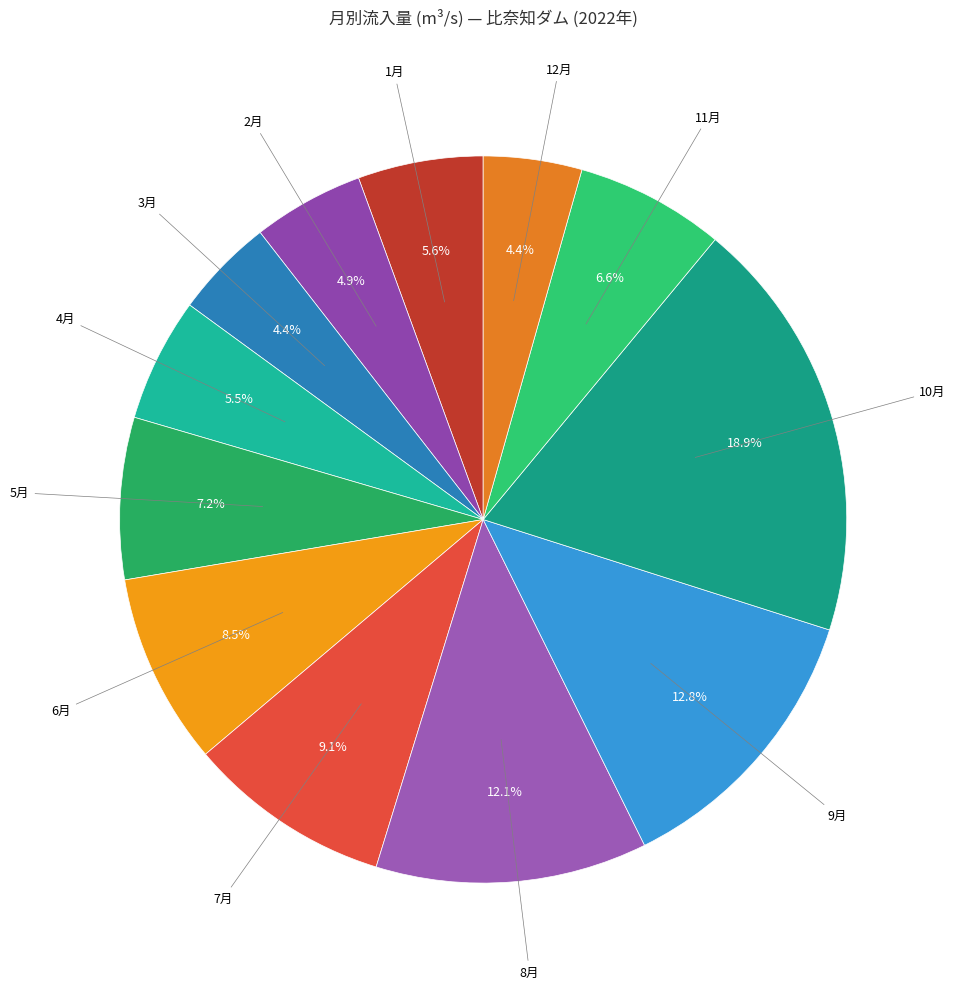

Count the number of slices in the pie.

12